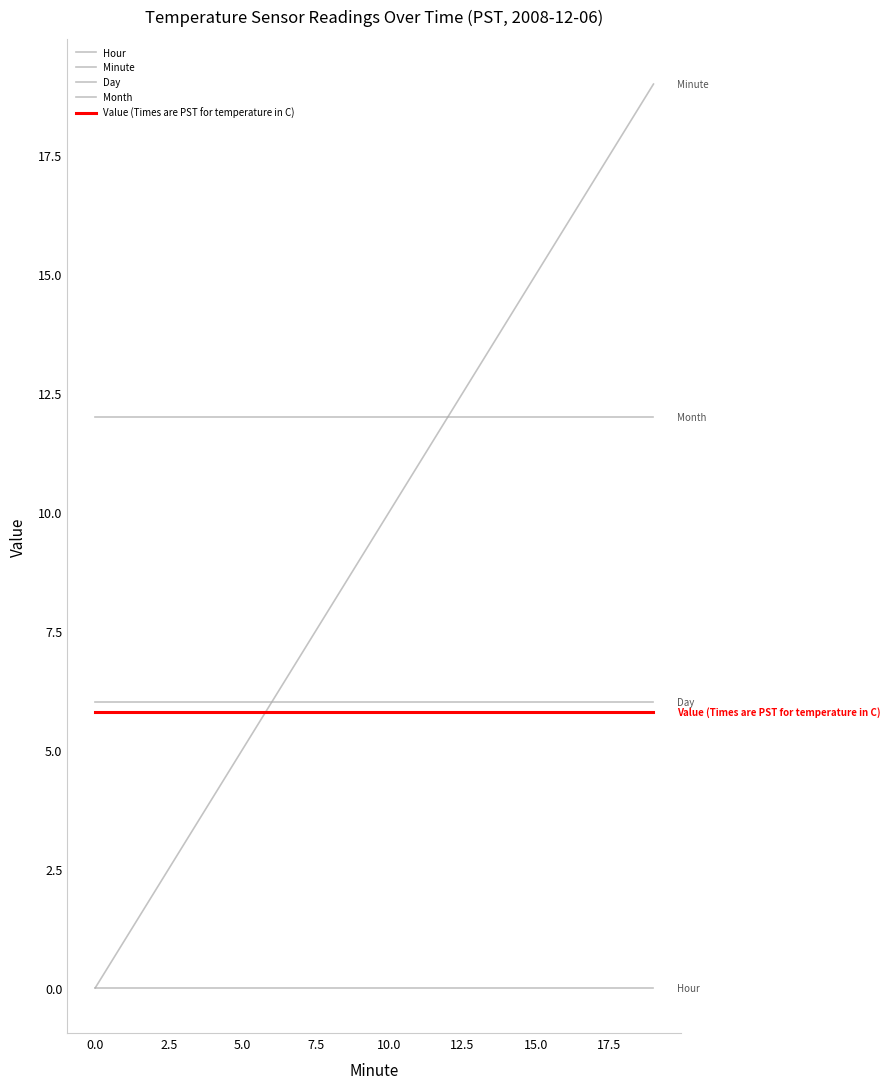

What is the label of the 10th point from the right?

10